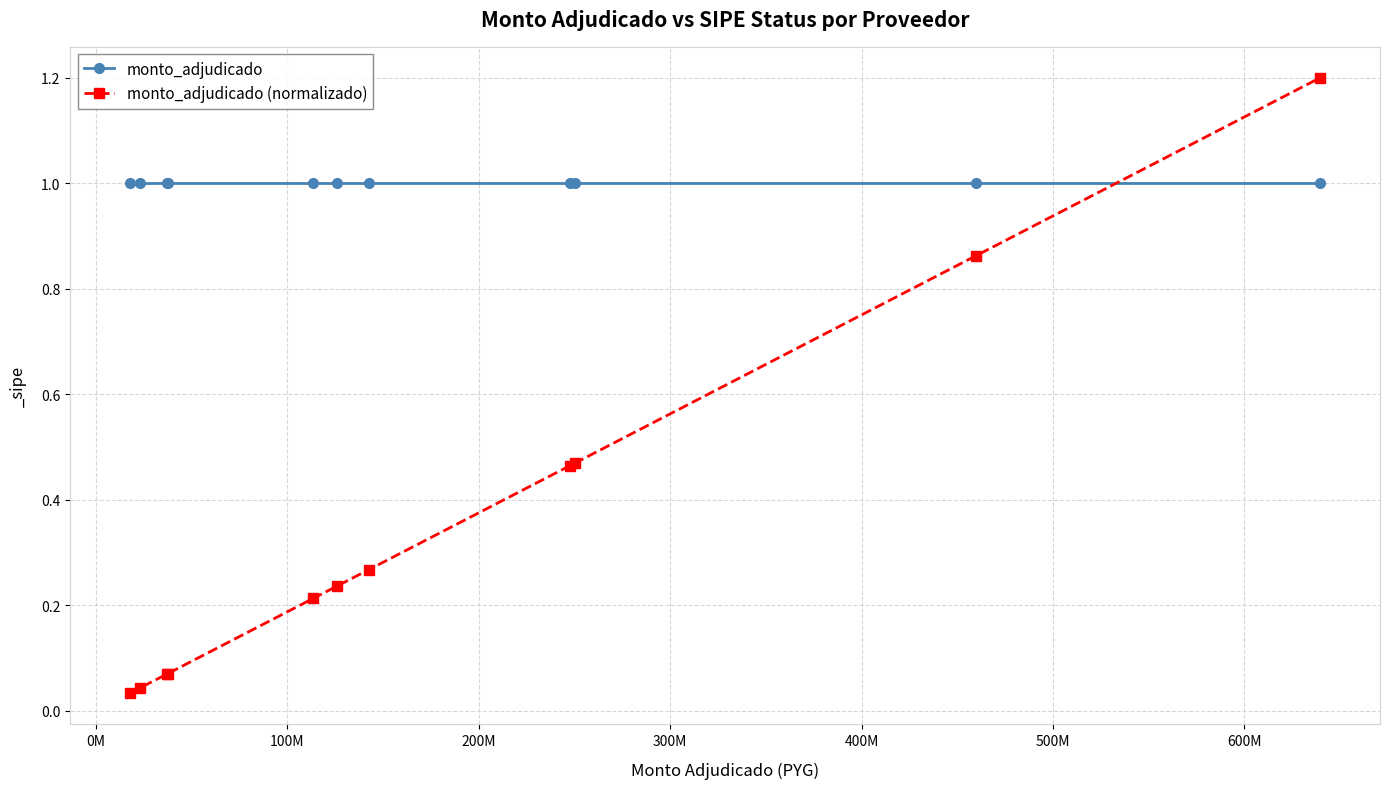

What is the value of the monto_adjudicado (normalizado) point at the 11th from the left?

1.2